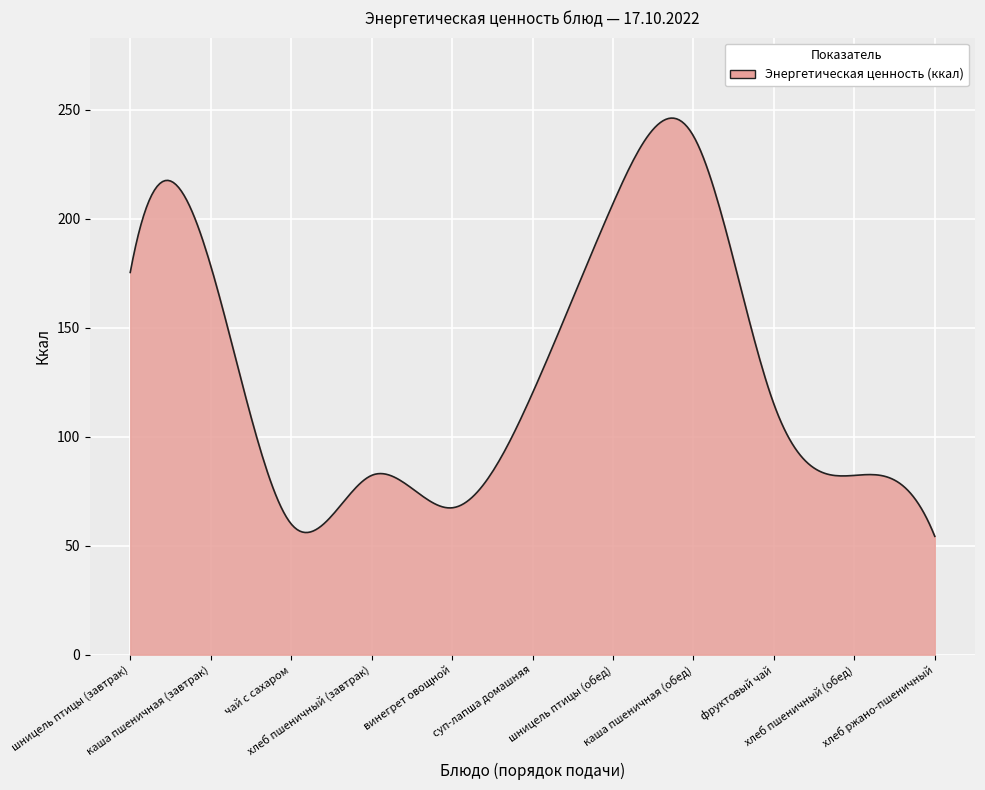

What is the difference between the maximum and minimum values?

191.9